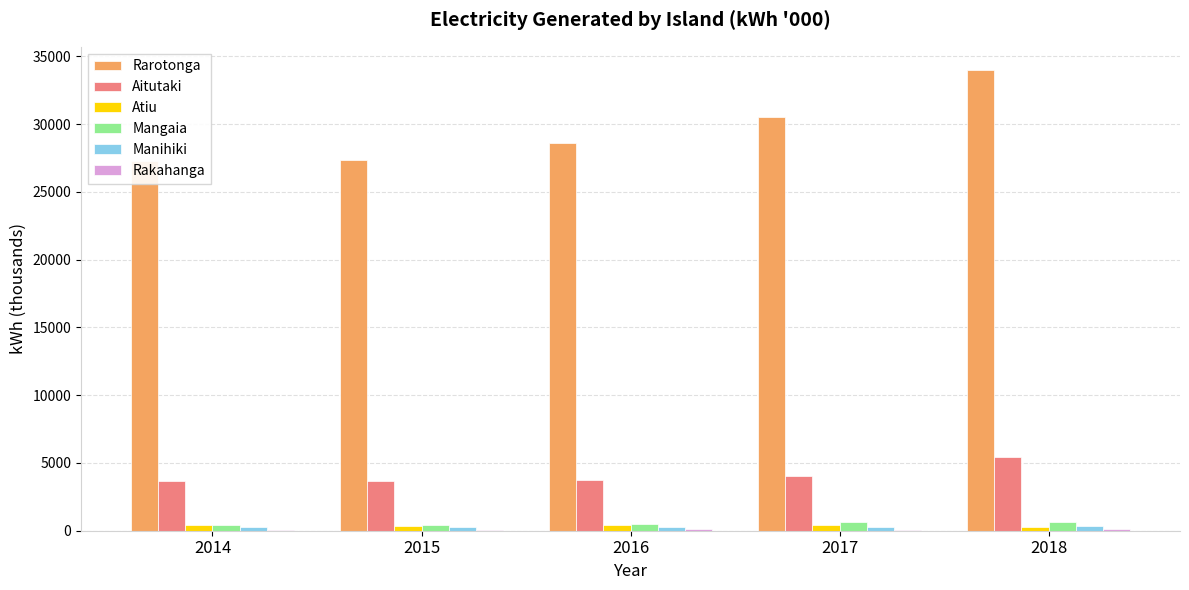

What is the difference between the maximum and minimum values in the Aitutaki series?

1787